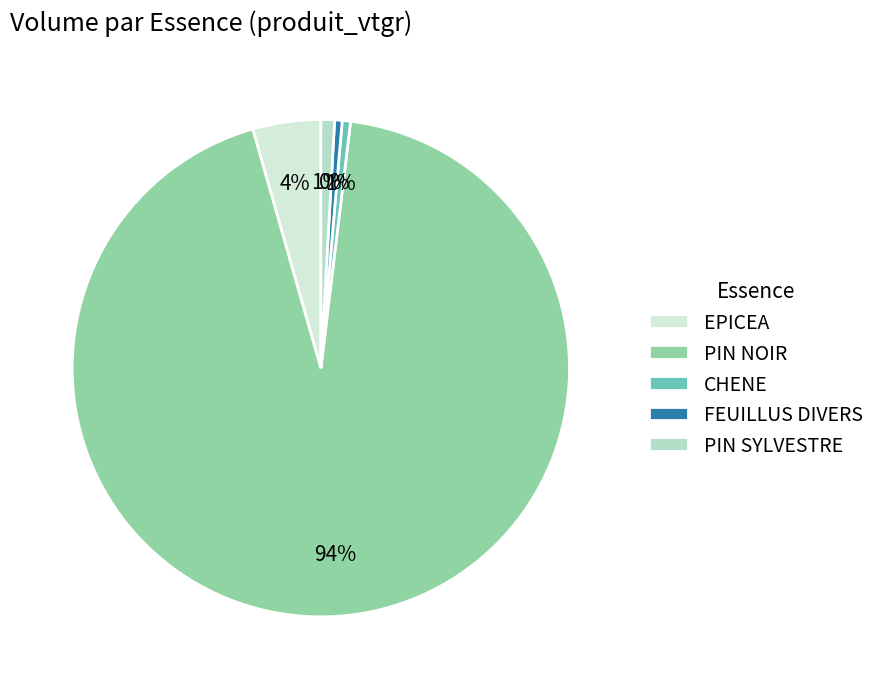

How many segments does this pie chart have?

5